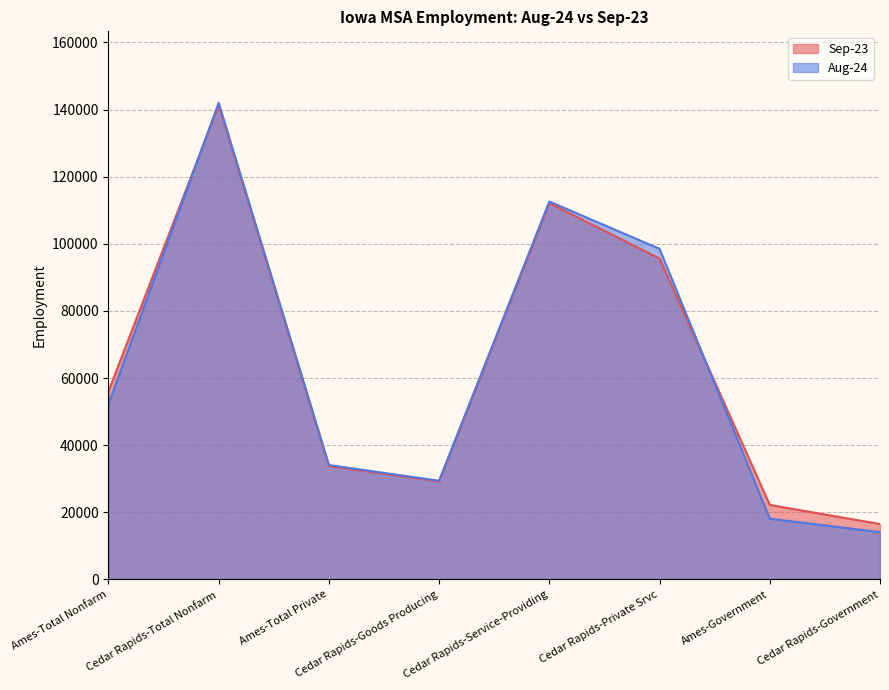

Which category has the lowest value across all series?

Cedar Rapids-Government